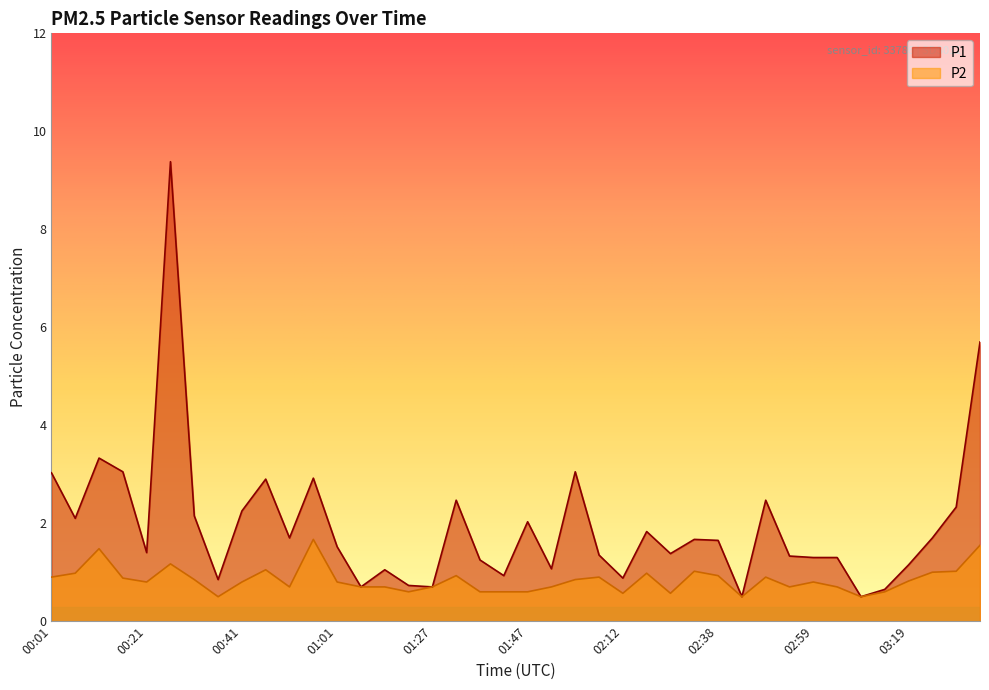

At which category is the sum across all series the highest?

00:26